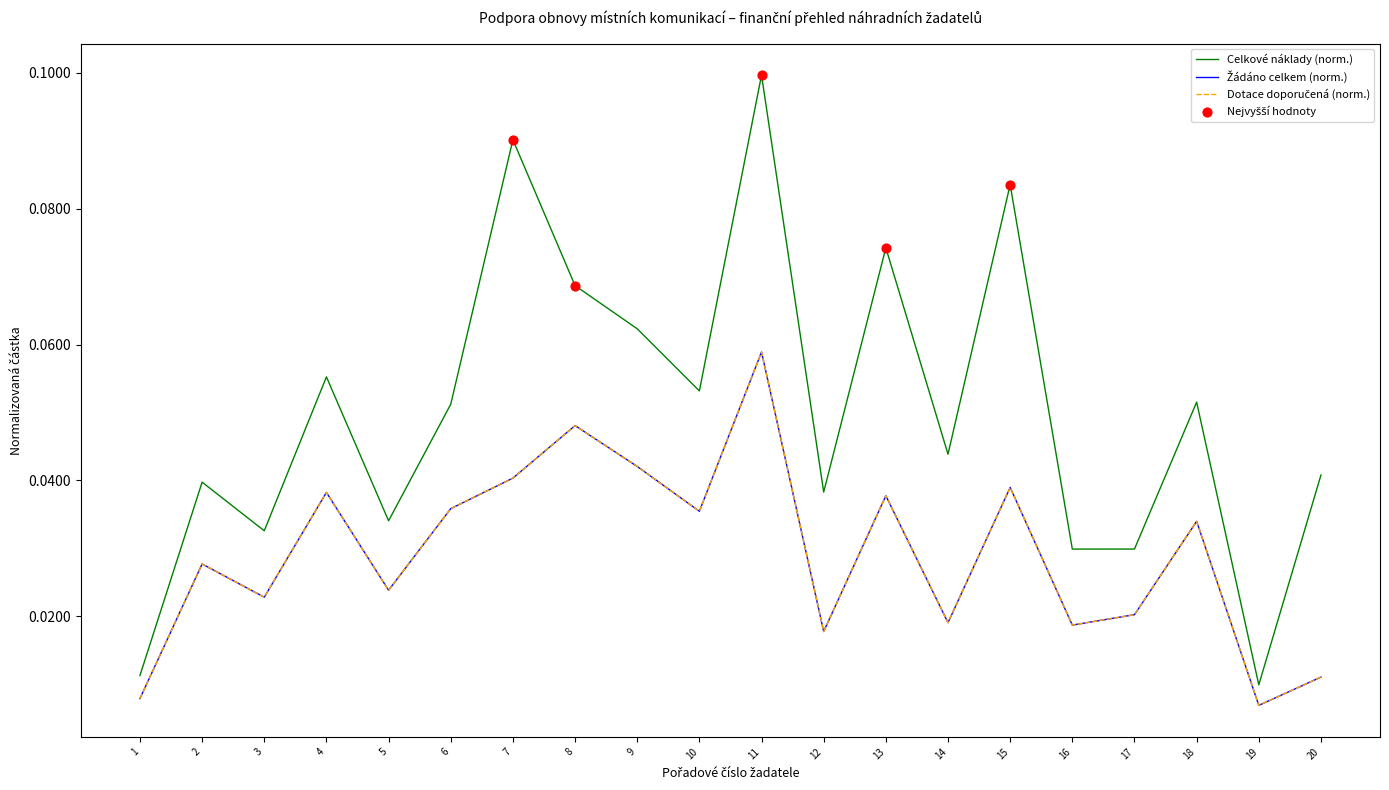

Does the chart have visible grid lines?

No